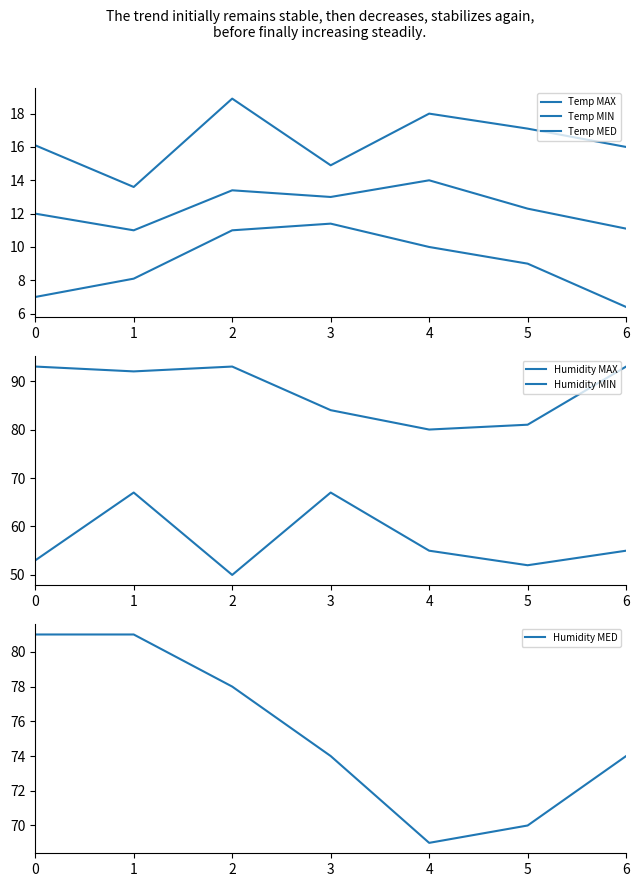

Reading right to left, what are all the values shown in this chart?

Temp MAX: 16.0	17.1	18.0	14.9	18.9	13.6	16.1
Temp MIN: 6.4	9.0	10.0	11.4	11.0	8.1	7.0
Temp MED: 11.1	12.3	14.0	13.0	13.4	11.0	12.0
Humidity MAX: 93.0	81.0	80.0	84.0	93.0	92.0	93.0
Humidity MIN: 55.0	52.0	55.0	67.0	50.0	67.0	53.0
Humidity MED: 74.0	70.0	69.0	74.0	78.0	81.0	81.0